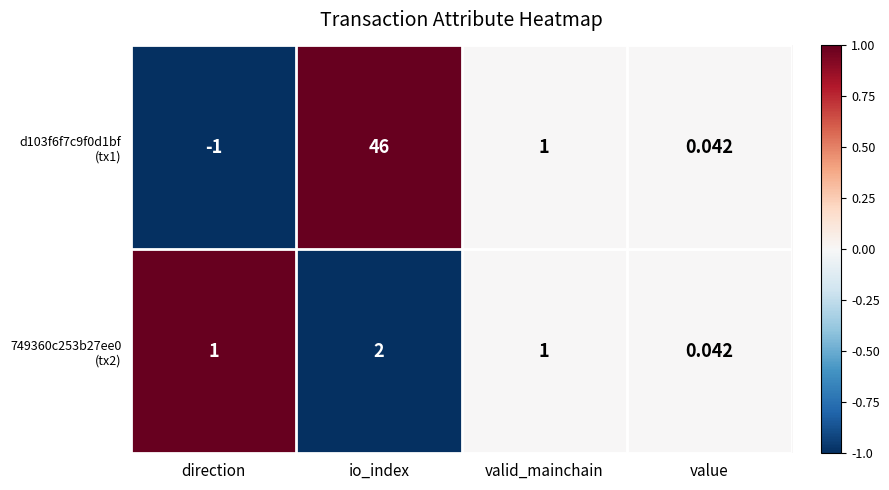

At which category is the sum across all series the highest?

io_index